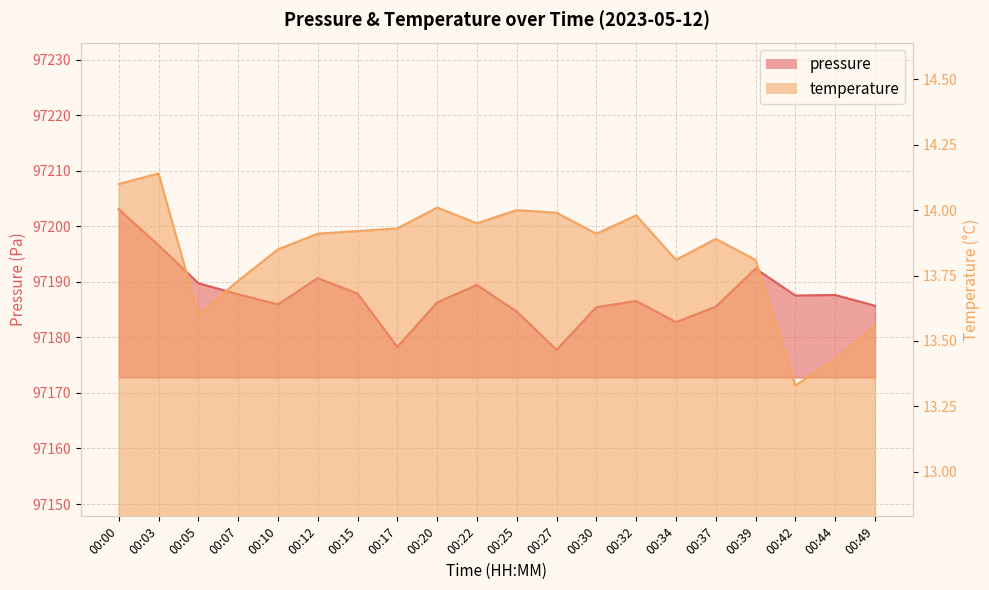

What is the difference between the maximum and minimum values in the pressure series?

25.3